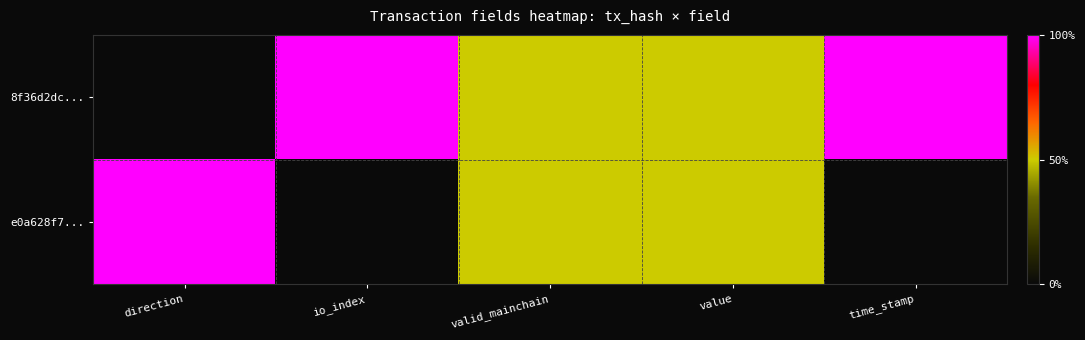

Which series has the largest range (max minus min)?

8f36d2dc...